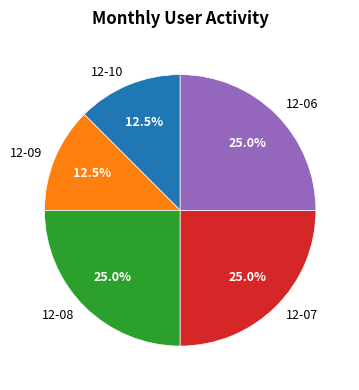

Does 12-10 represent more than half of the total?

No